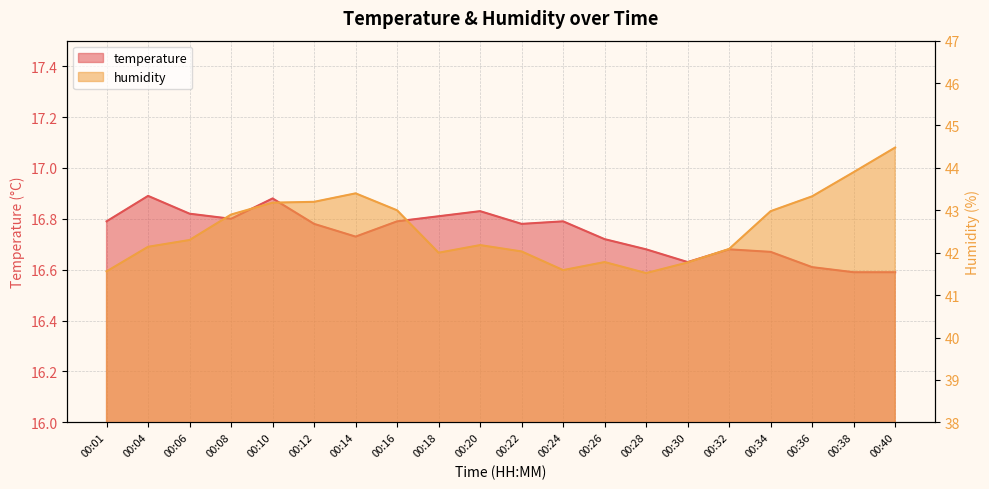

Reading left to right, extract all data points from this chart.

temperature: 16.8	16.9	16.8	16.8	16.9	16.8	16.7	16.8	16.8	16.8	16.8	16.8	16.7	16.7	16.6	16.7	16.7	16.6	16.6	16.6
humidity: 41.6	42.1	42.3	42.9	43.2	43.2	43.4	43.0	42.0	42.2	42.0	41.6	41.8	41.5	41.8	42.1	43.0	43.3	43.9	44.5